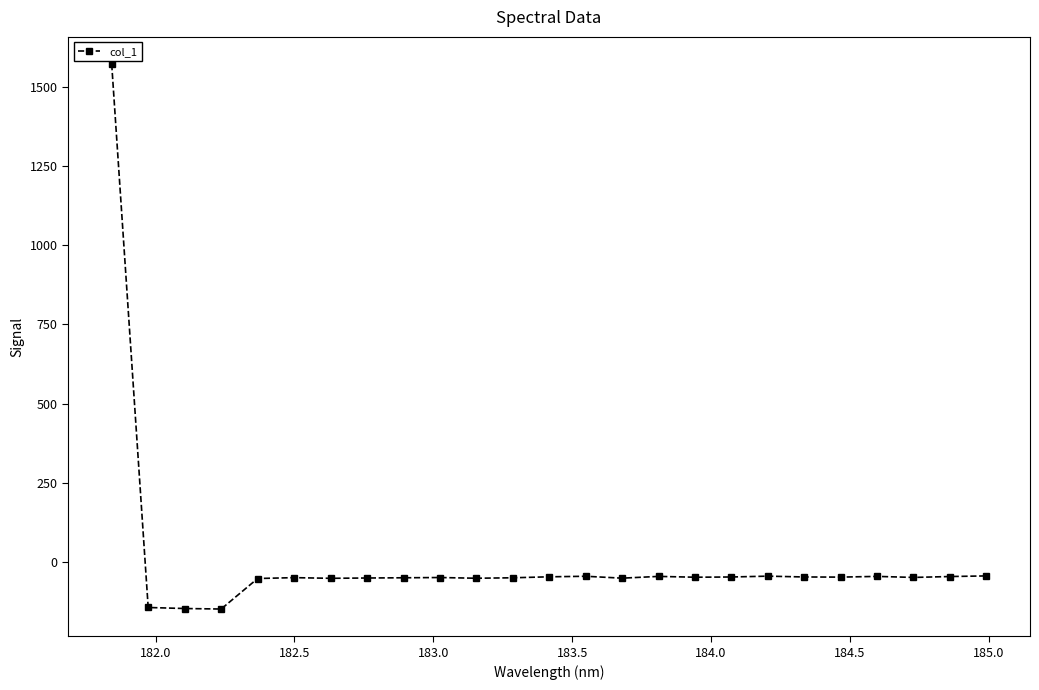

True or false: the data has more than 0 interior local peaks.

True